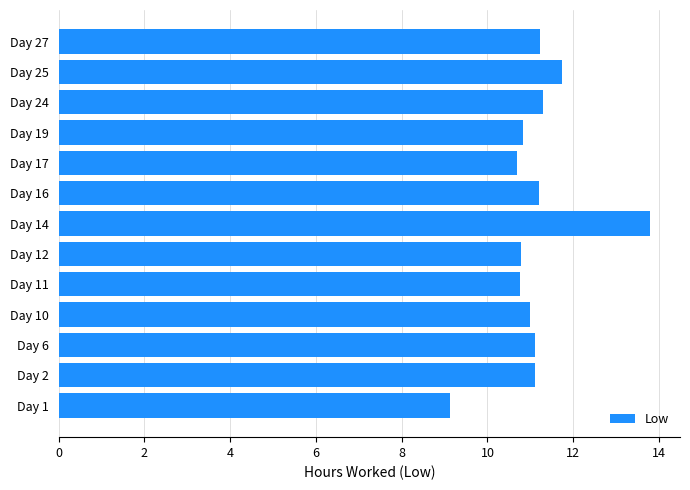

What is the approximate value at Day 24?

11.3